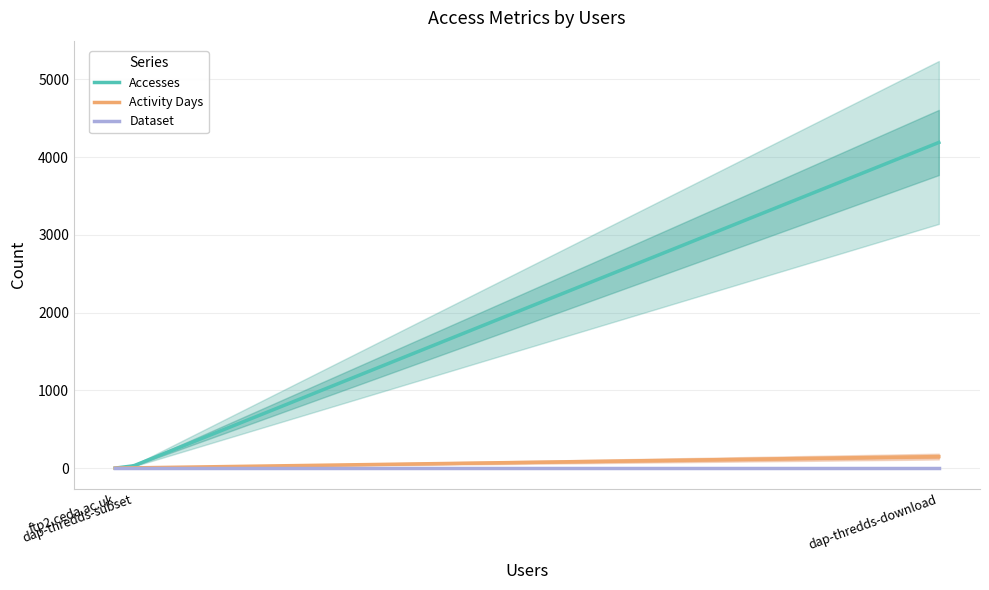

At which label is Dataset closest to 1?

dap-thredds-download